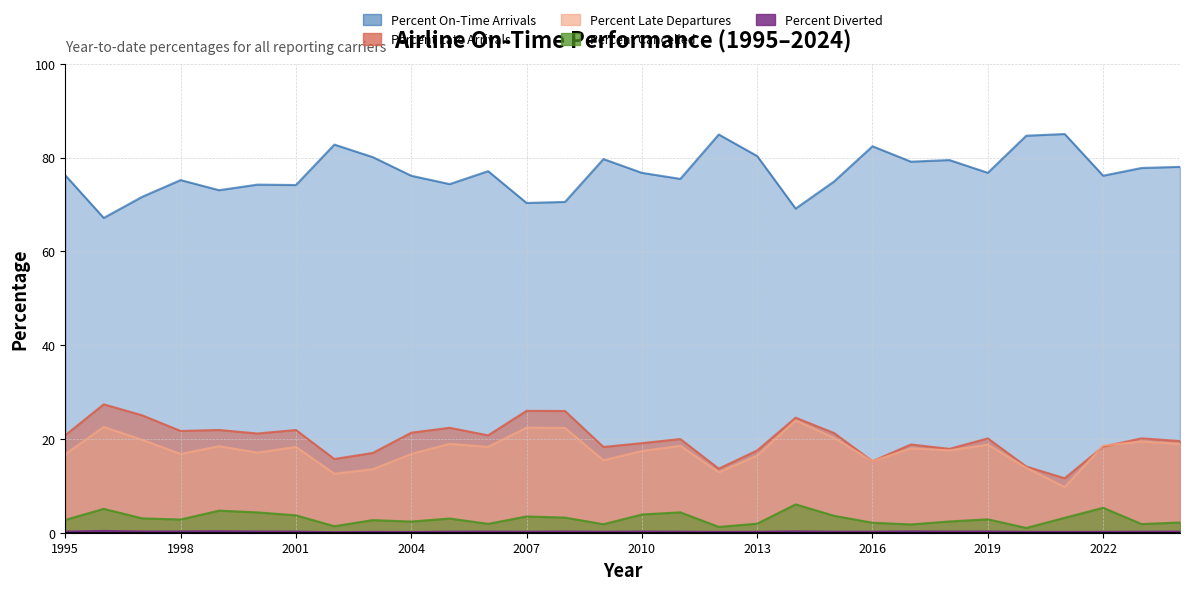

Does the chart display data point markers on the line(s)?

No